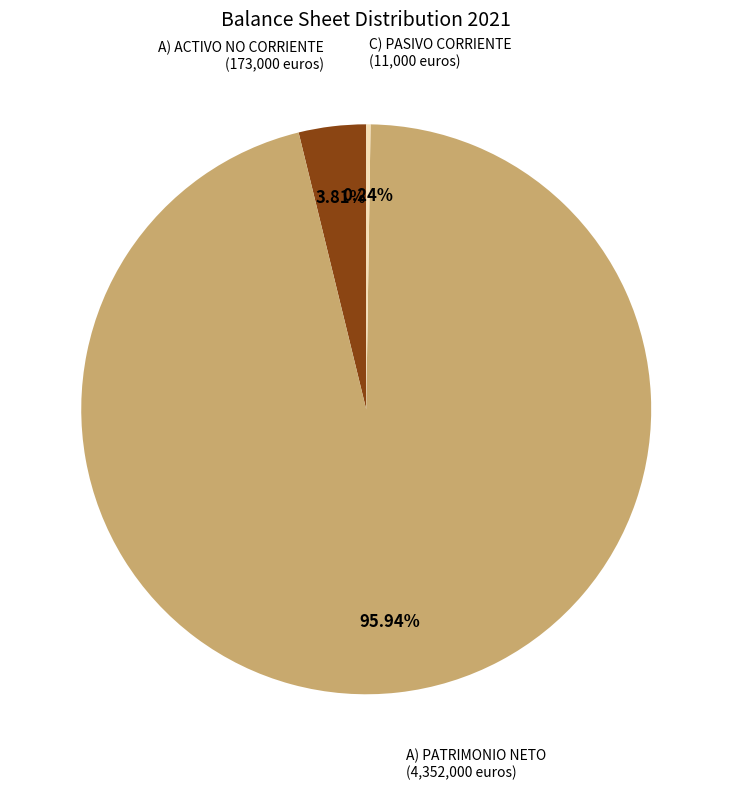

Is there a majority slice in this chart?

Yes